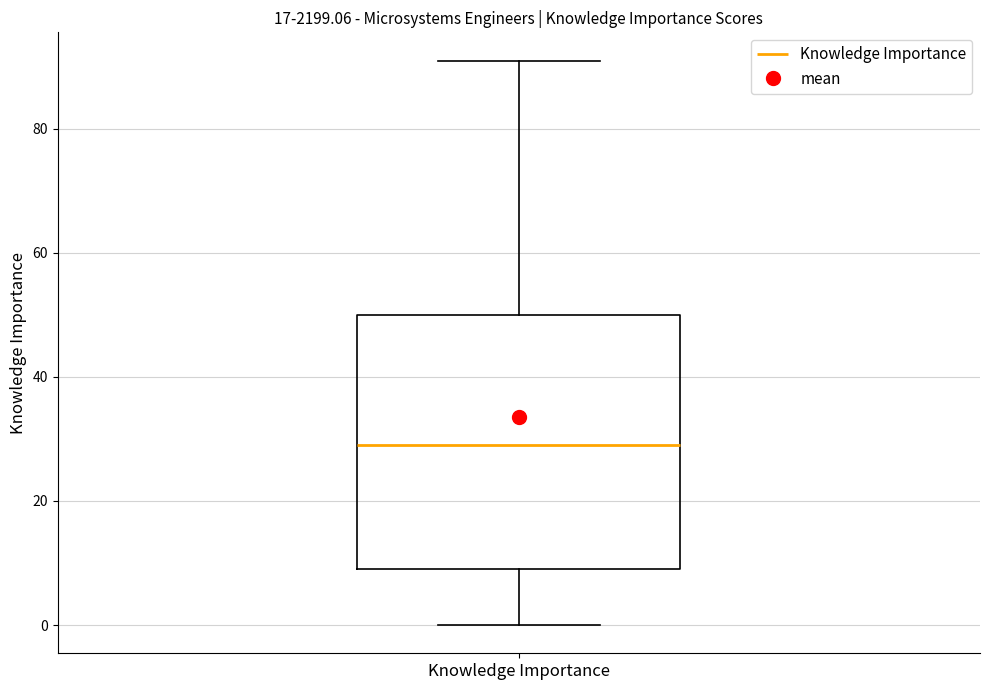

Read this box plot against the y-axis: the position of the median line, the range covered by the box, and the ends of both whiskers. The values are not printed on the chart, so give them approximately, as read against the axis.

median 30, box 10 to 50, whiskers 0 to 92